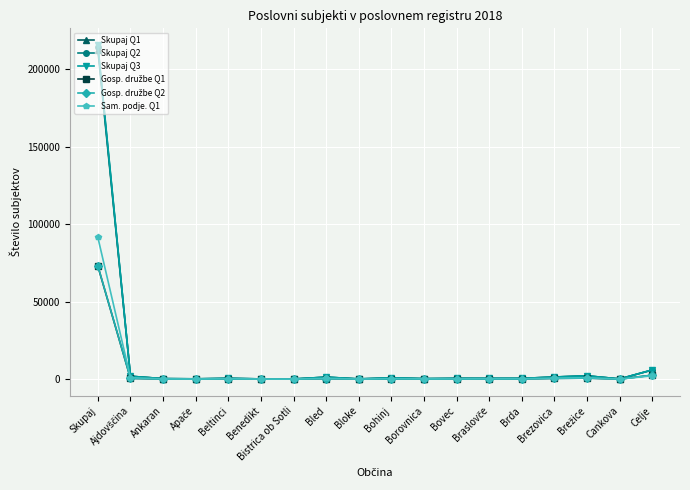

True or false: Skupaj Q1 has more than 0 interior local peaks.

True